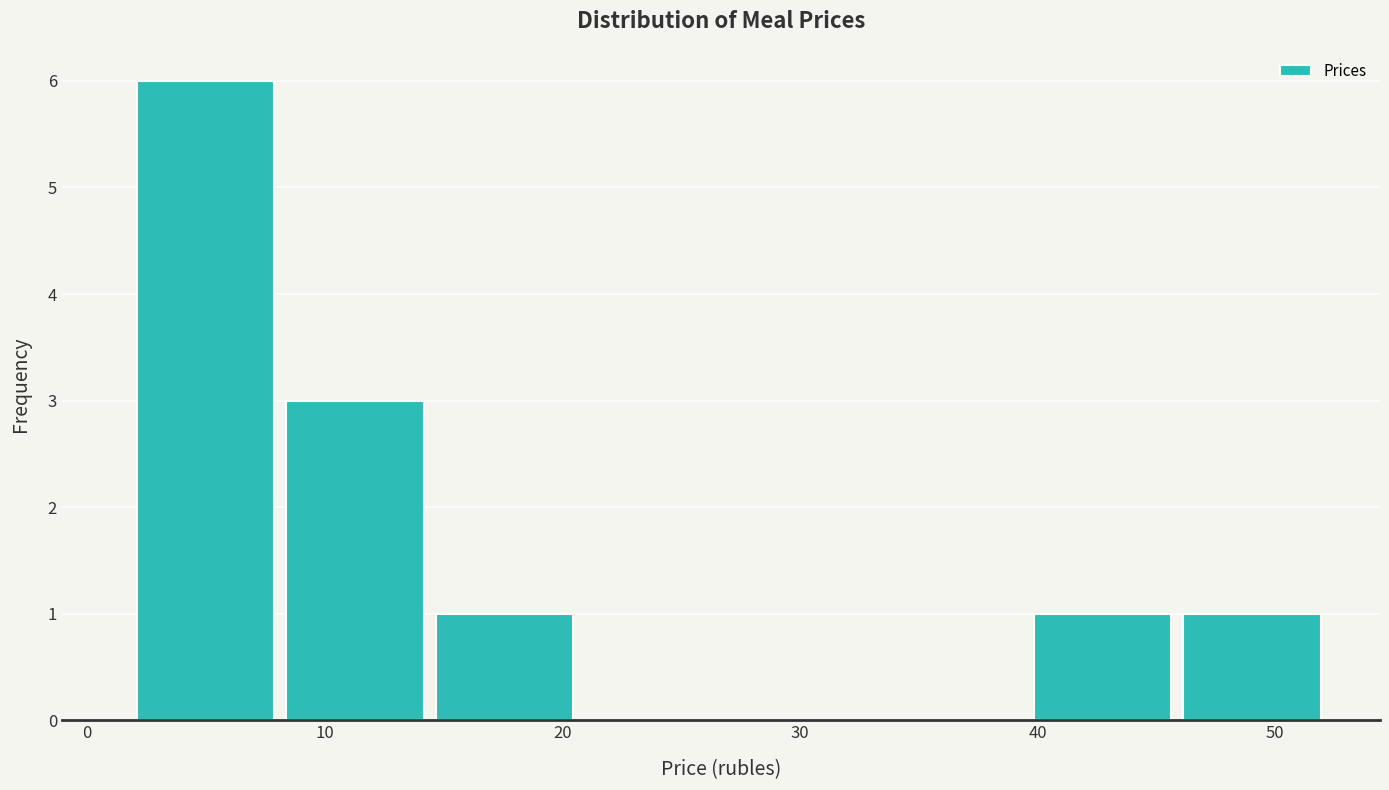

Which range on the x-axis has the tallest bar?

2 to 8